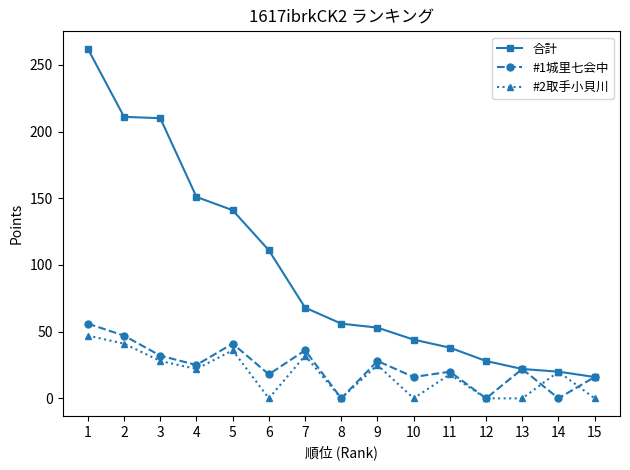

True or false: 合計 has more than 2 interior local peaks.

False